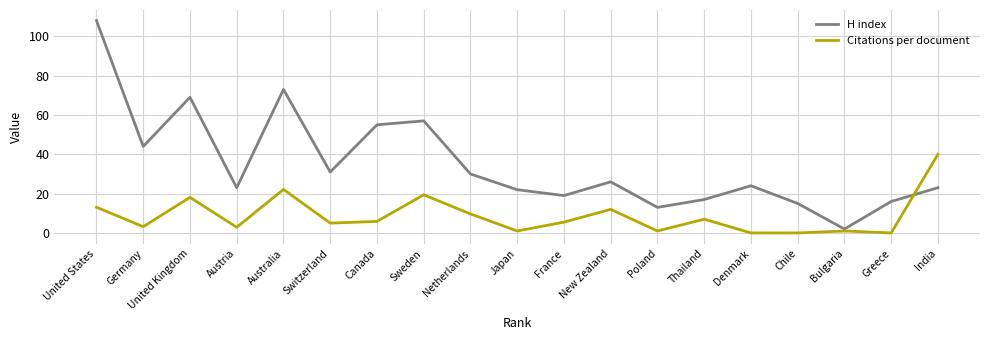

Is it true that Citations per document equals 7.5 at United Kingdom?

False